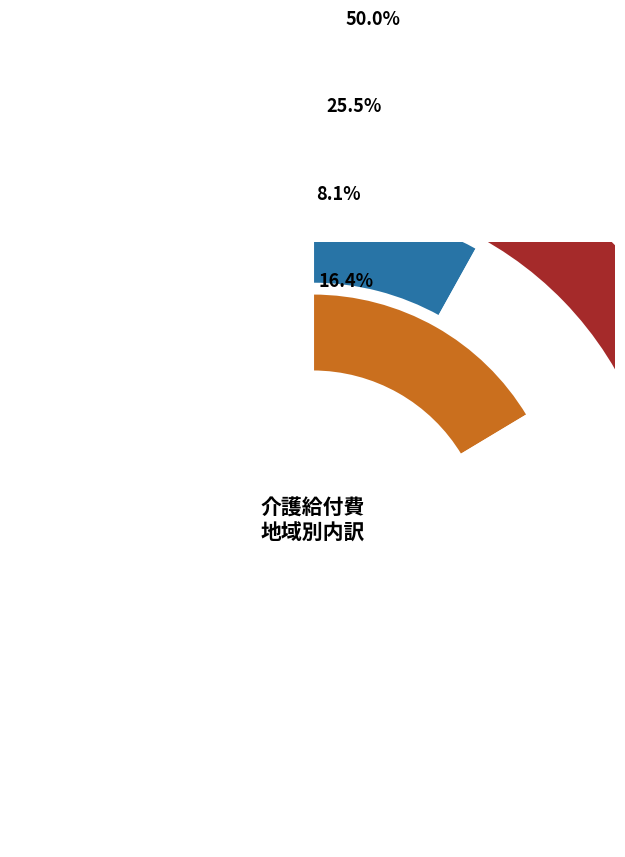

At 茨城県, list the series in order from smallest to largest.

地域密着型サービス, 施設サービス, 居宅サービス, 合計給付費